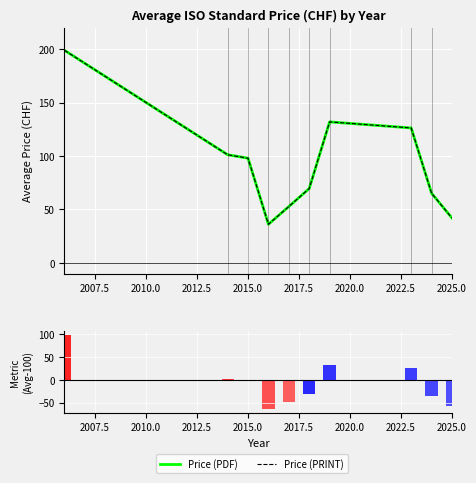

The Price (PDF) series shows 25.6 at 2017.5. True or false?

False